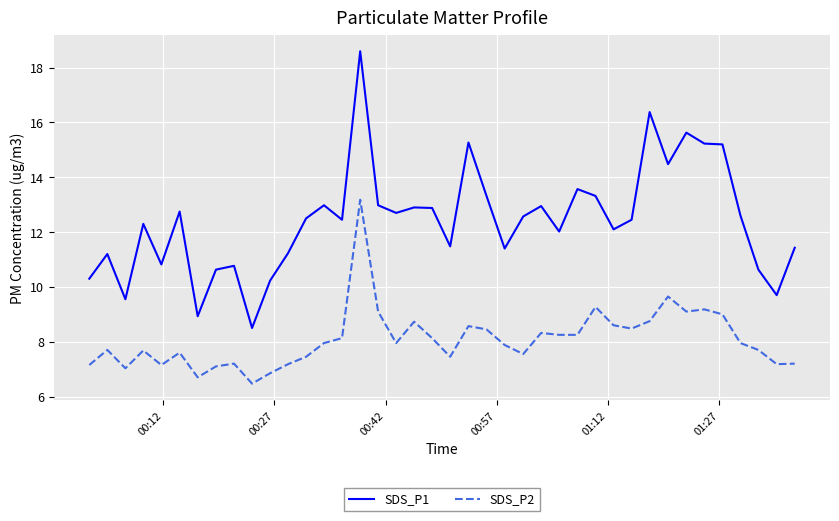

Which series has the widest spread of values?

SDS_P1